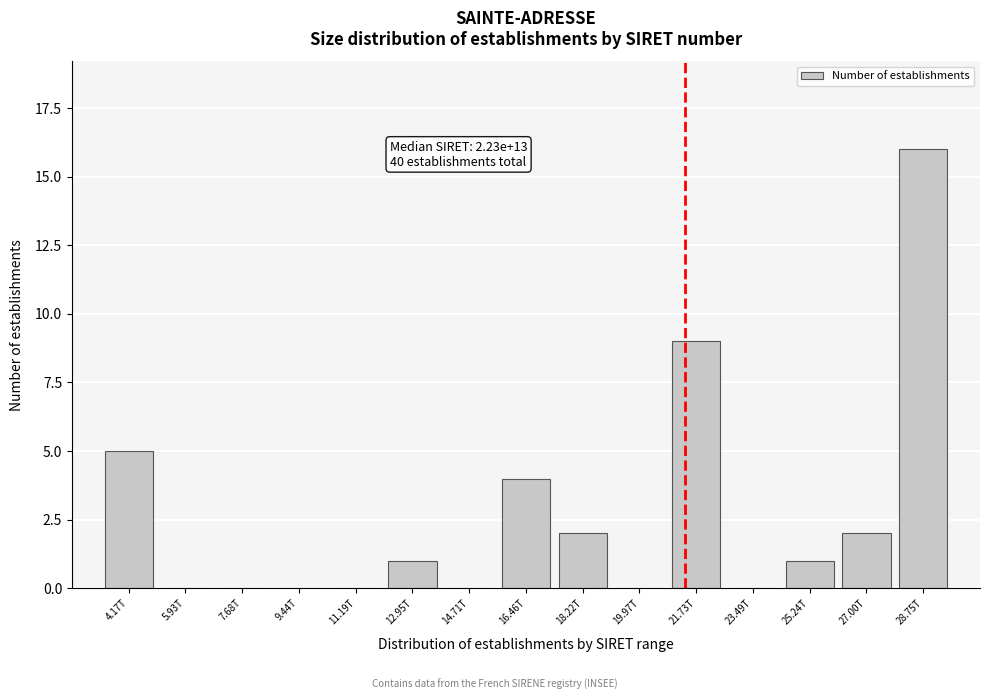

Reading left to right, list all the values displayed in this chart.

4.17T=5	5.93T=0	7.68T=0	9.44T=0	11.19T=0	12.95T=1	14.71T=0	16.46T=4	18.22T=2	19.97T=0	21.73T=9	23.49T=0	25.24T=1	27.00T=2	28.75T=16